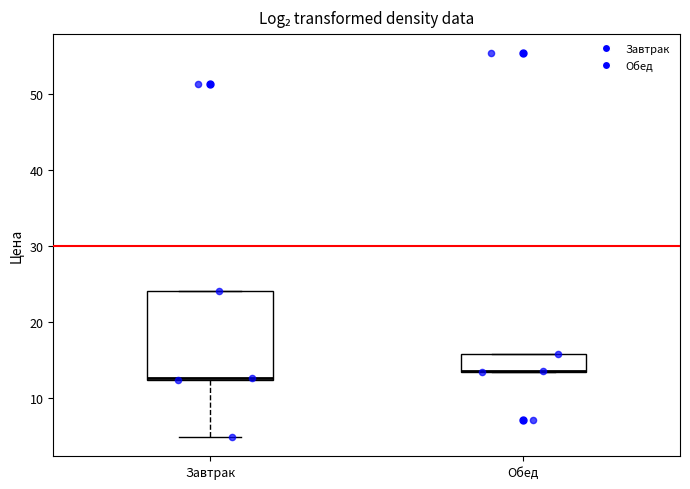

Reading left to right, read every box against the y-axis: the position of its median line, the range the box covers, and the ends of its whiskers. The values are not printed on the chart, so give them approximately, as read against the axis.

Завтрак: median 13, box 12 to 24, whiskers 5 to 24
Обед: median 14 (drawn on the box's lower edge), box 13 to 16, whiskers 13 to 16